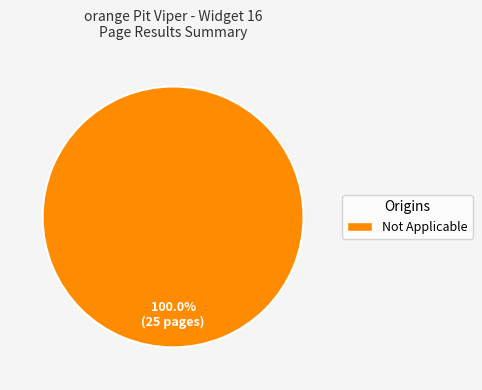

Is there any slice that represents more than half of the pie?

Yes